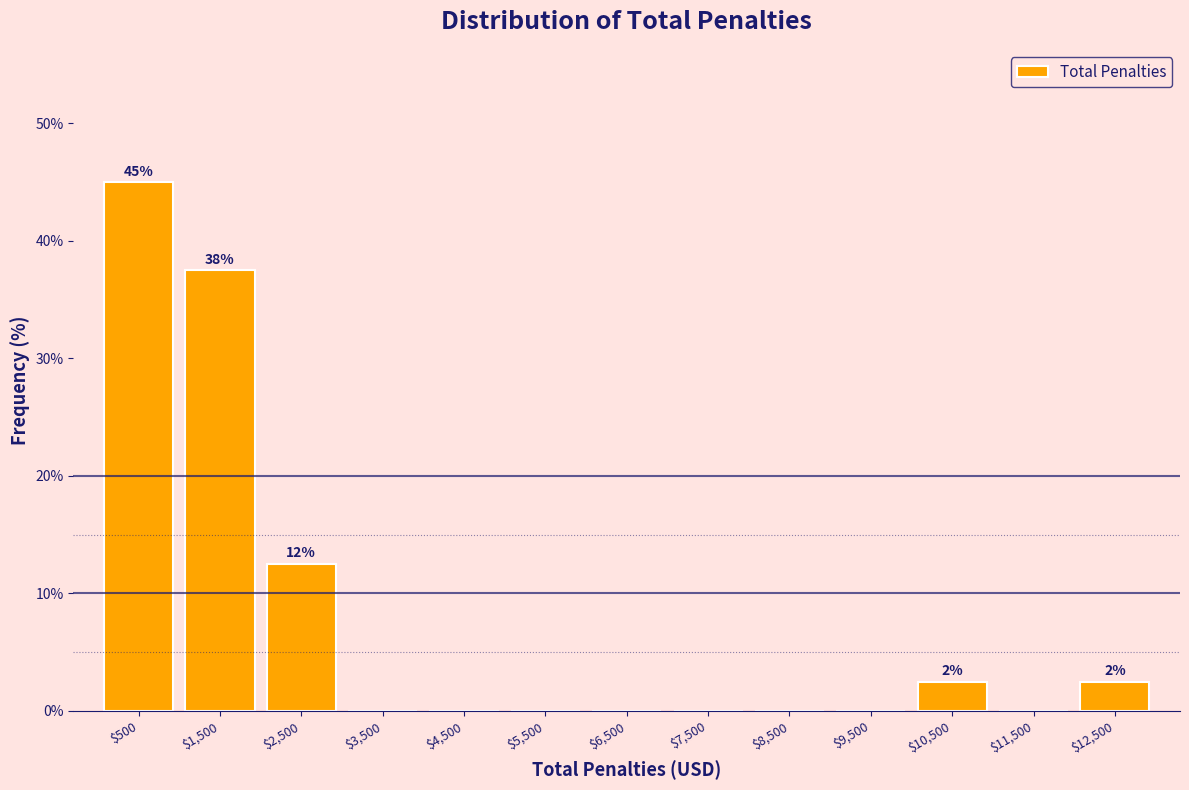

Over which range of the x-axis is the bar tallest?

0 to 1000